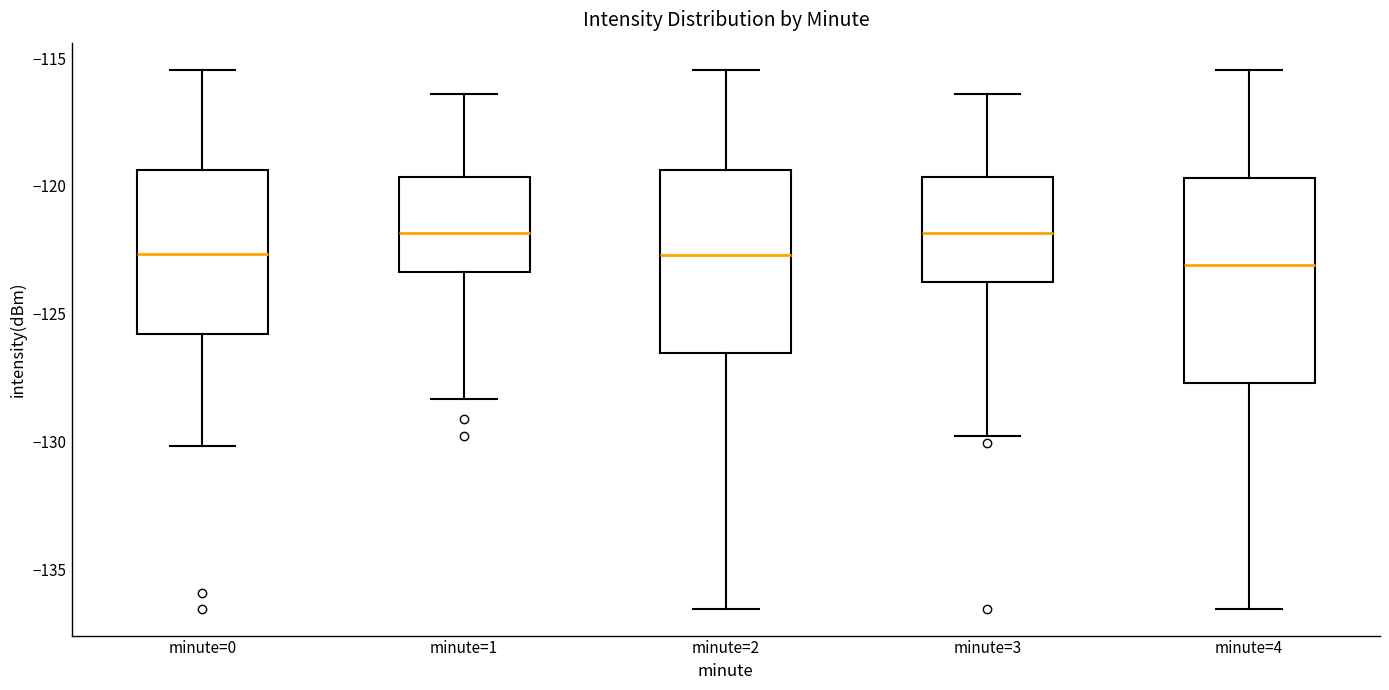

Where is the lower edge of the box for minute=2 on the y-axis? The values are not printed on the chart, so give them approximately, as read against the axis.

-126.5